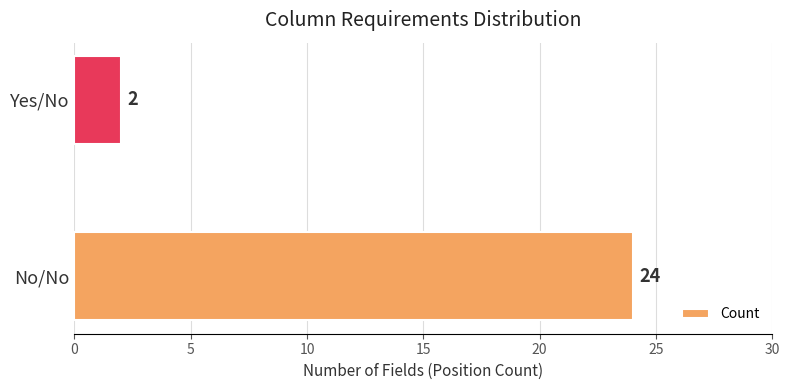

List the labels in order of value, smallest first.

Yes/No, No/No